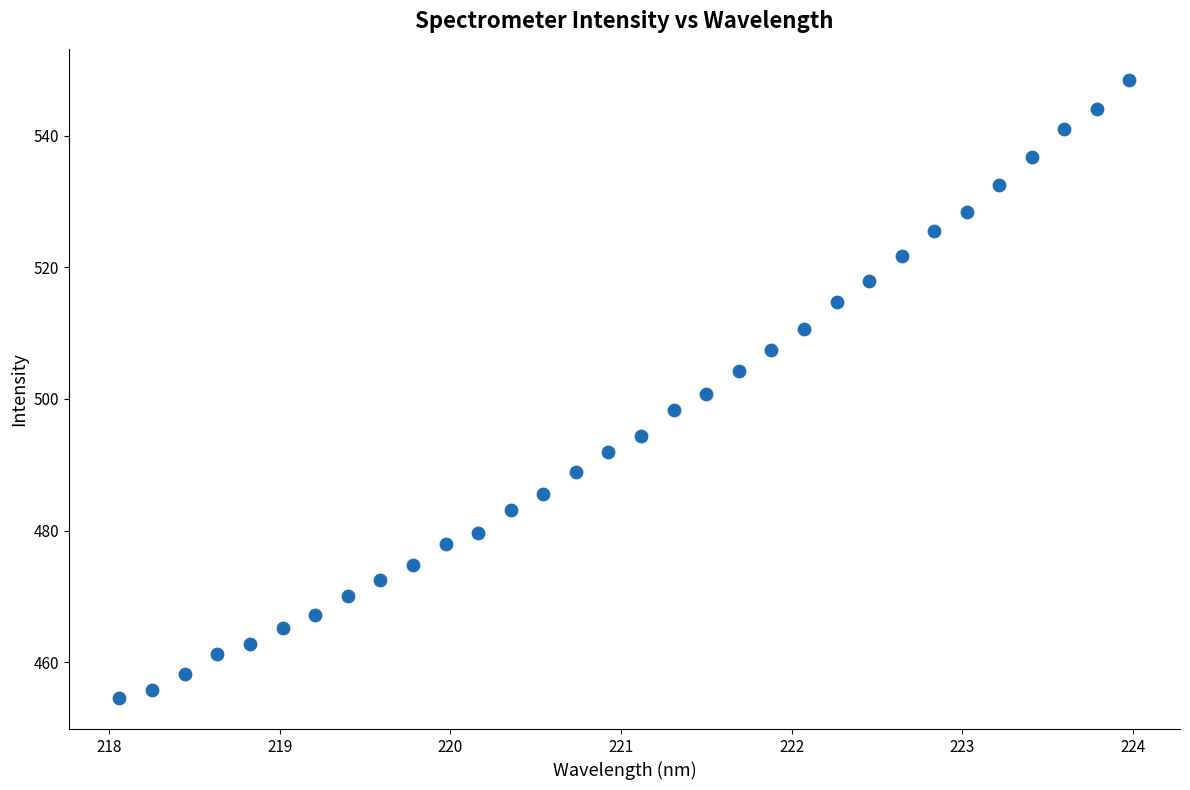

What is the range of X values (max minus min)?

5.9